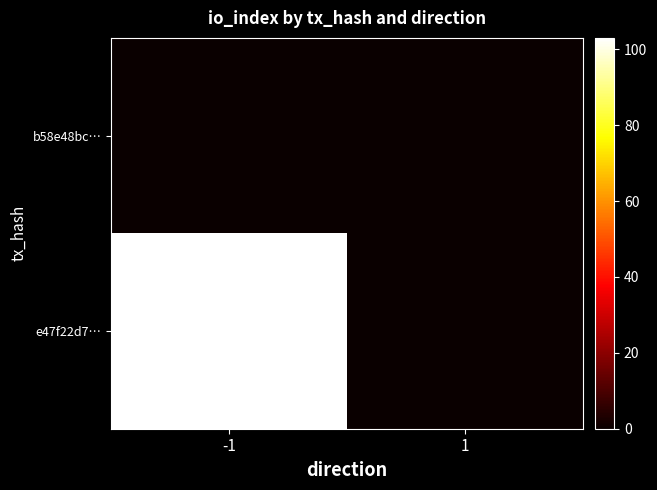

Which series has the largest range (max minus min)?

e47f22d7…